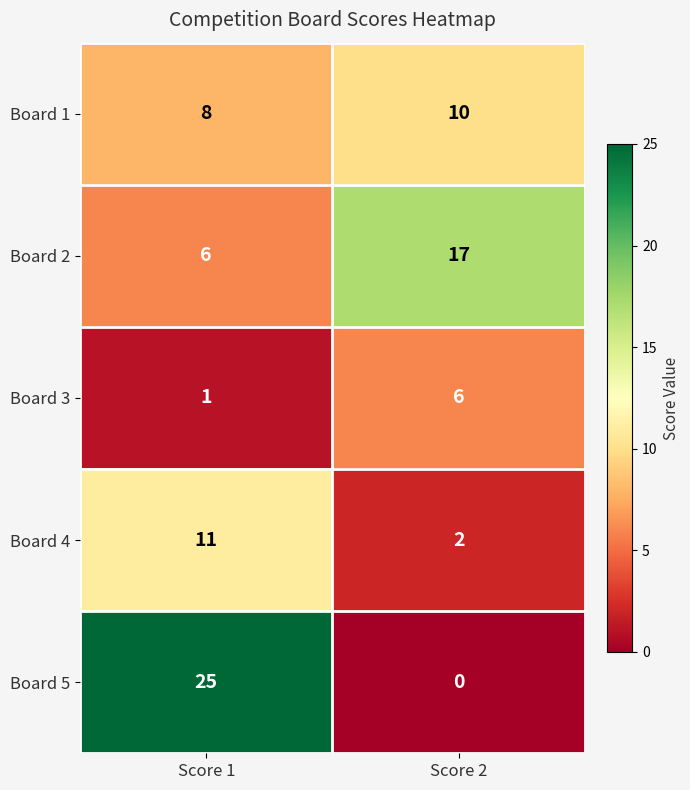

What value does the Board 1 series have at Score 2?

10